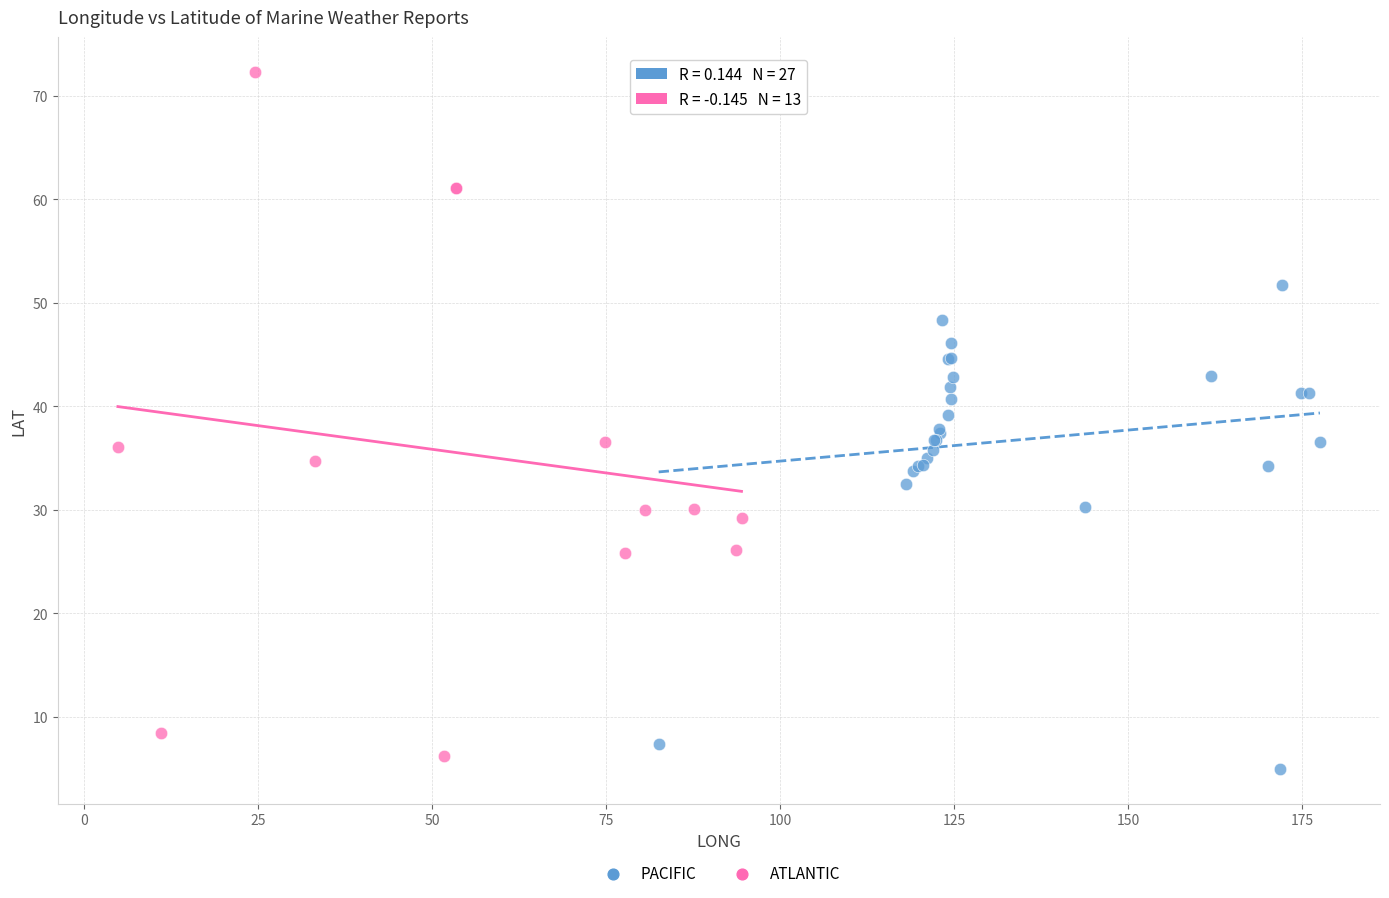

Which series contains the highest Y value?

ATLANTIC